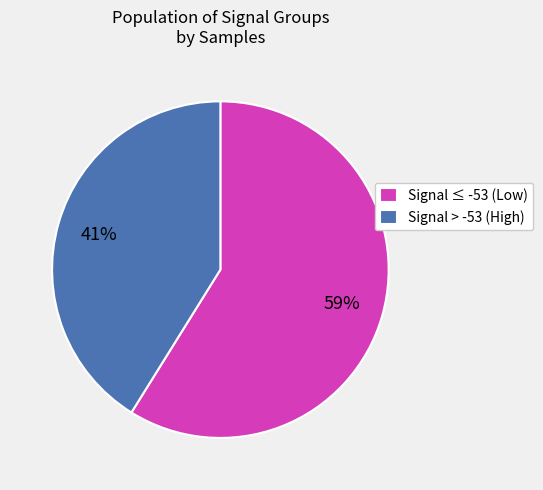

Is it true that Signal > -53 (High) is 41% of the pie?

True